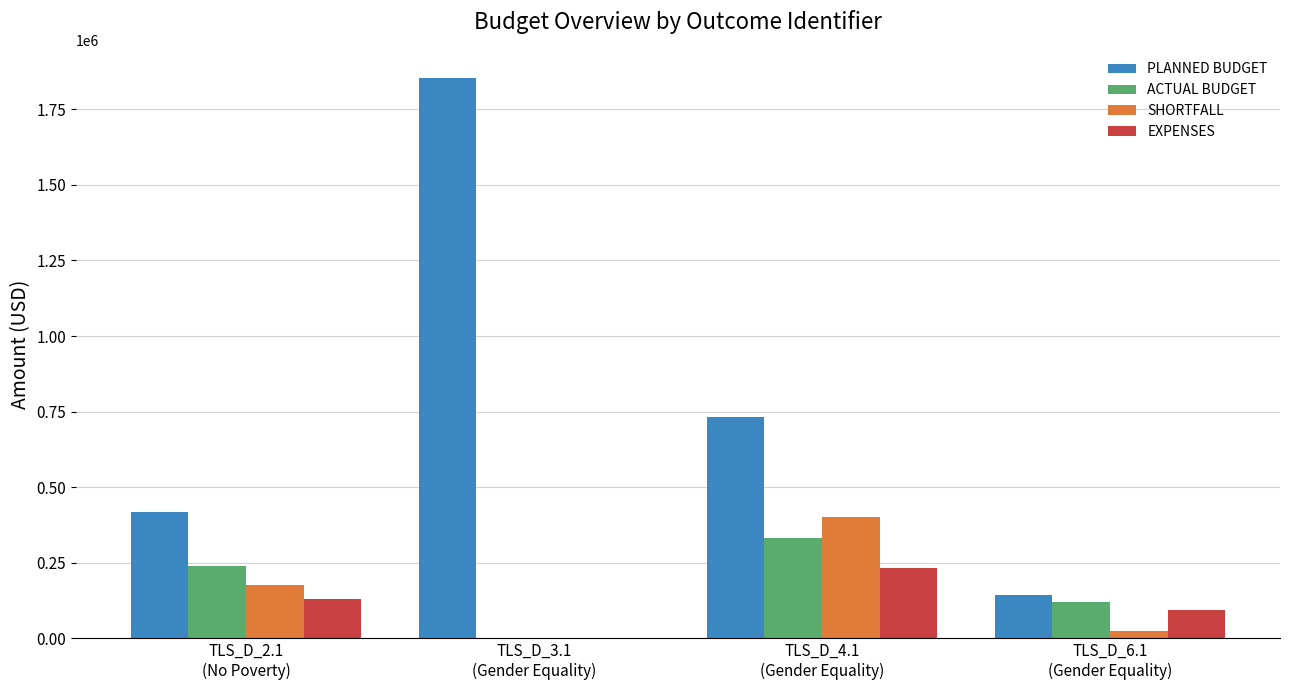

Count the number of categories in the chart.

4